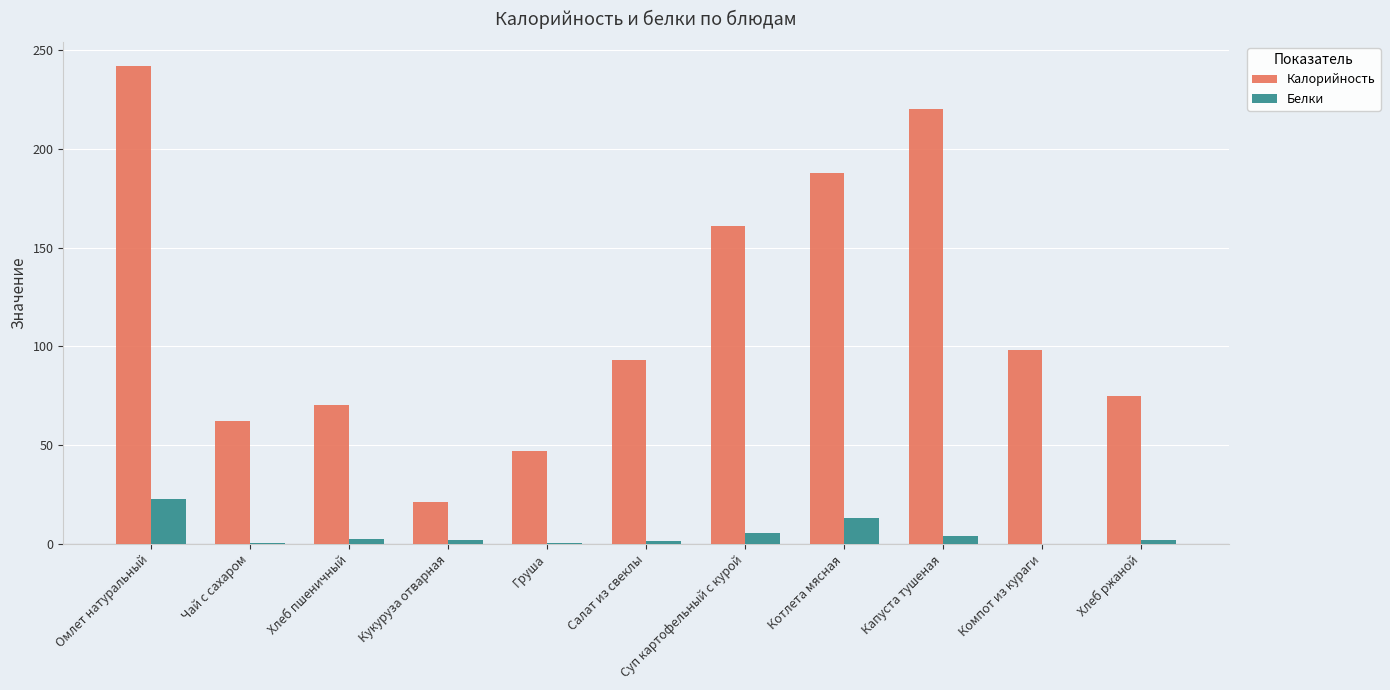

Are the bars horizontal?

No